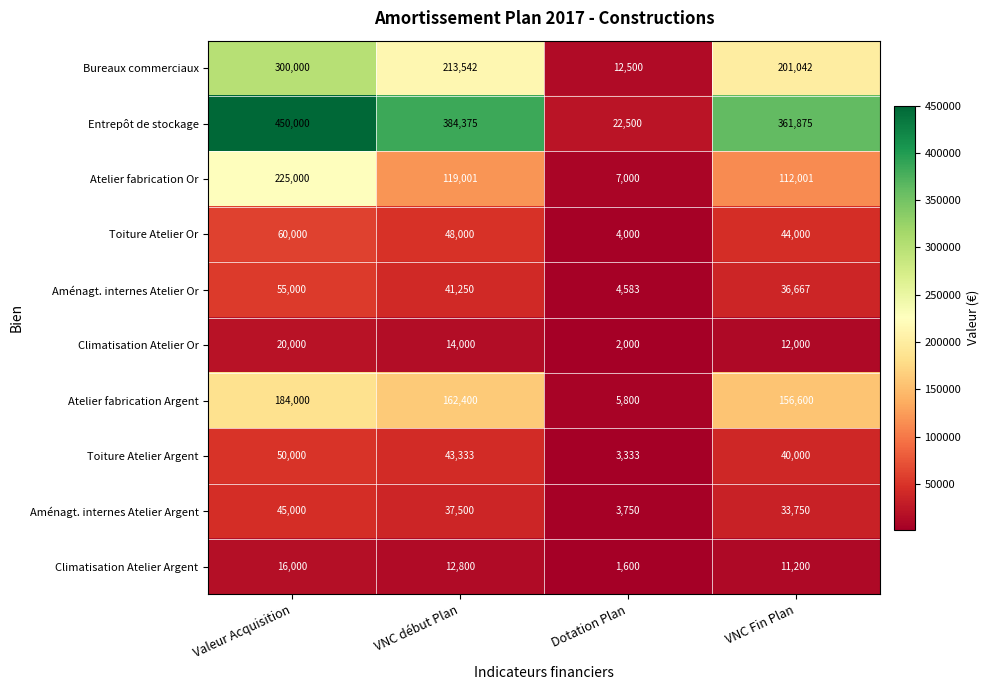

At which category does the chart reach its peak across all series?

Valeur Acquisition